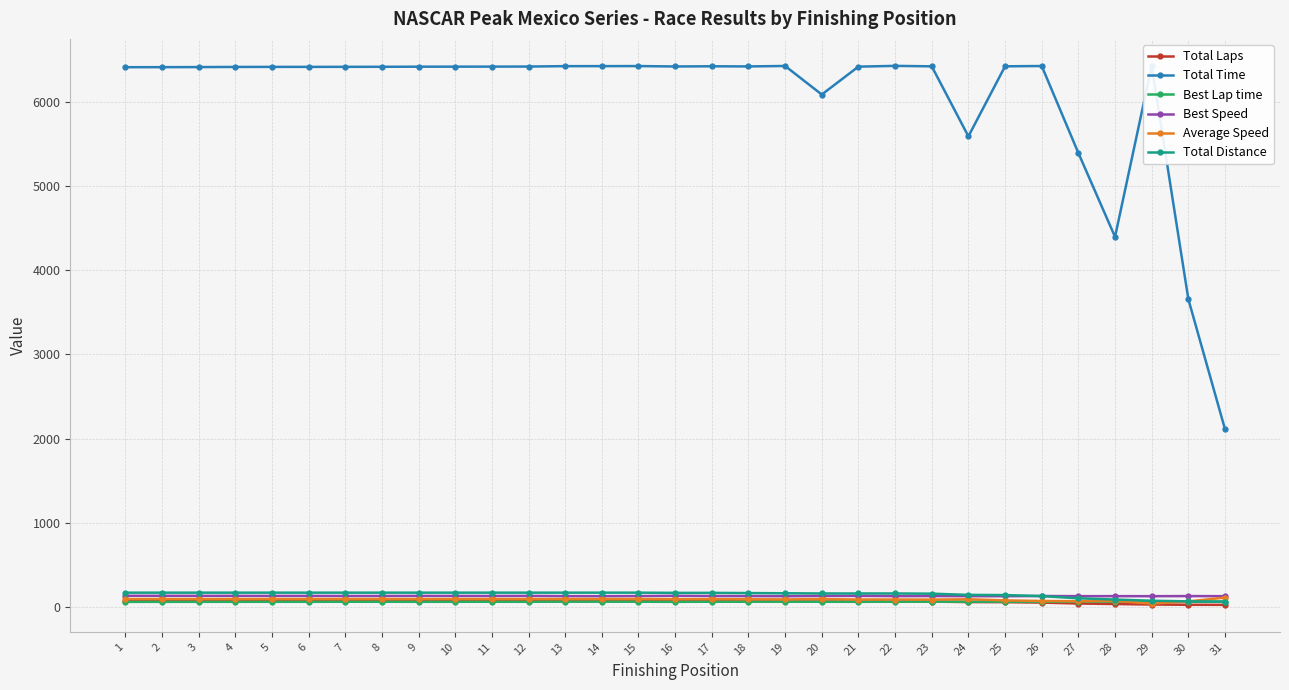

How many lines are shown in the chart?

6